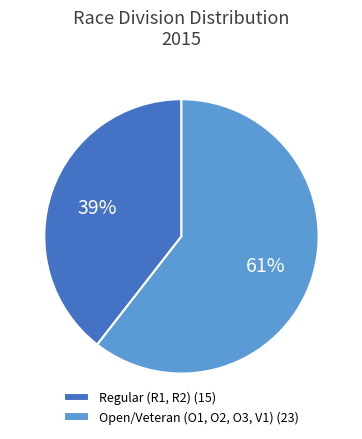

To the nearest percent, what percentage of the pie is Open/Veteran (O1, O2, O3, V1) (23)?

61%